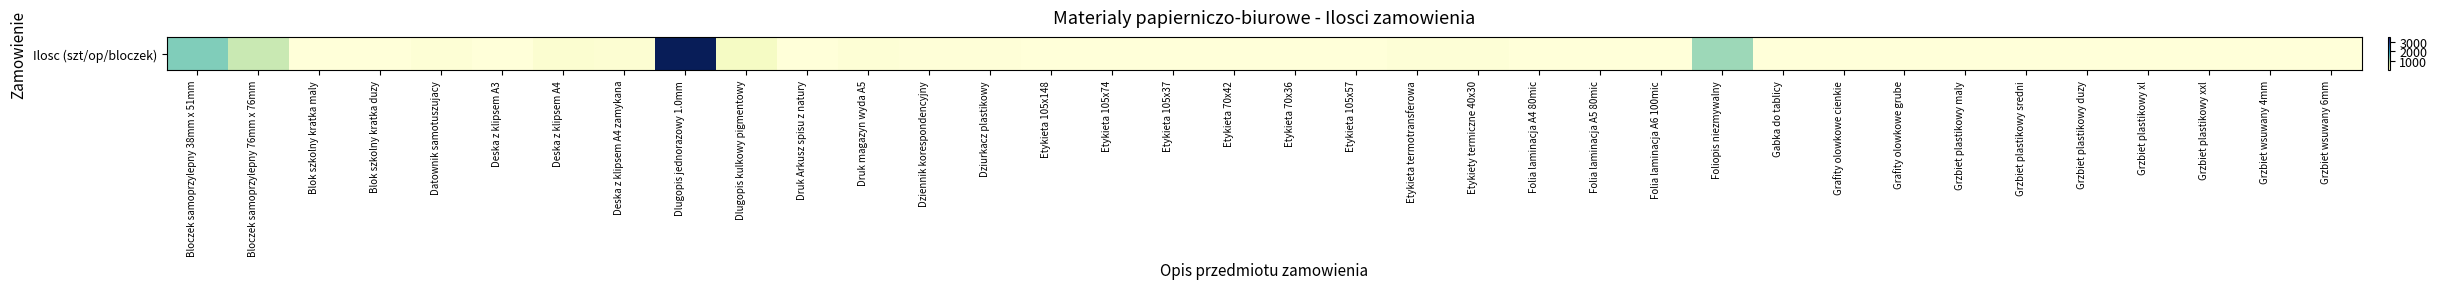

Reading left to right, transcribe all the data shown in this chart.

Bloczek samoprzylepny 38mm x 51mm=1300	Bloczek samoprzylepny 76mm x 76mm=850	Blok szkolny kratka maly=8	Blok szkolny kratka duzy=10	Datownik samotuszujacy=45	Deska z klipsem A3=10	Deska z klipsem A4=110	Deska z klipsem A4 zamykana=70	Dlugopis jednorazowy 1.0mm=3500	Dlugopis kulkowy pigmentowy=230	Druk Arkusz spisu z natury=1	Druk magazyn wyda A5=55	Dziennik korespondencyjny=25	Dziurkacz plastikowy=20	Etykieta 105x148=5	Etykieta 105x74=5	Etykieta 105x37=5	Etykieta 70x42=5	Etykieta 70x36=5	Etykieta 105x57=5	Etykieta termotransferowa=35	Etykiety termiczne 40x30=35	Folia laminacja A4 80mic=10	Folia laminacja A5 80mic=10	Folia laminacja A6 100mic=5	Foliopis niezmywalny=1130	Gabka do tablicy=5	Grafity olowkowe cienkie=1	Grafity olowkowe grube=1	Grzbiet plastikowy maly=1	Grzbiet plastikowy sredni=1	Grzbiet plastikowy duzy=1	Grzbiet plastikowy xl=1	Grzbiet plastikowy xxl=1	Grzbiet wsuwany 4mm=1	Grzbiet wsuwany 6mm=1